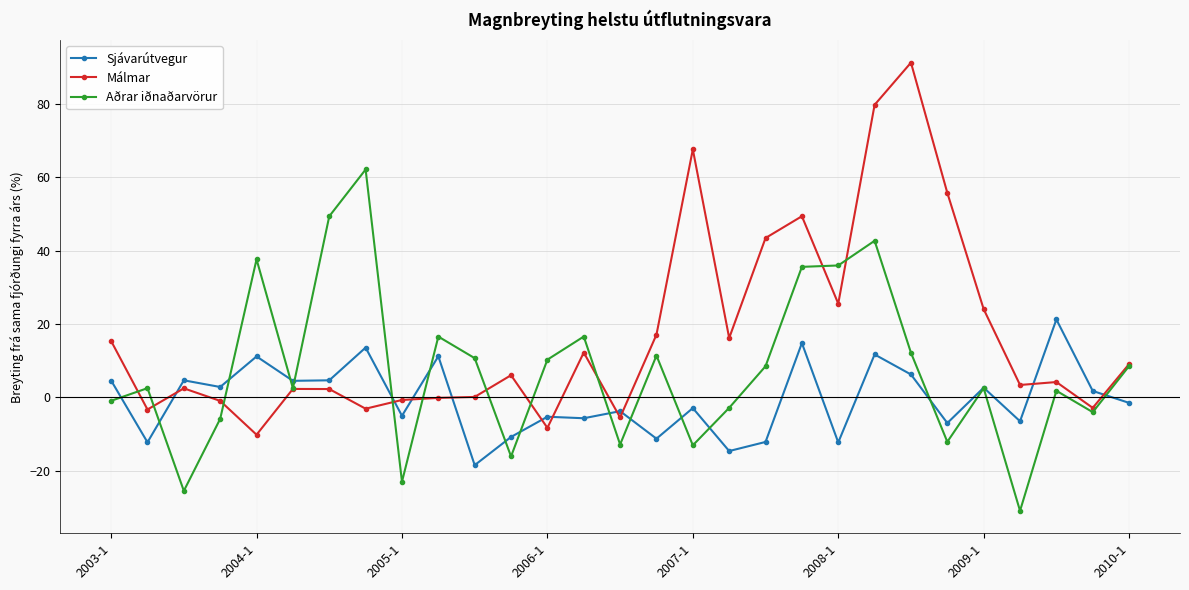

How many intersections are there between Sjávarútvegur and Málmar?

10